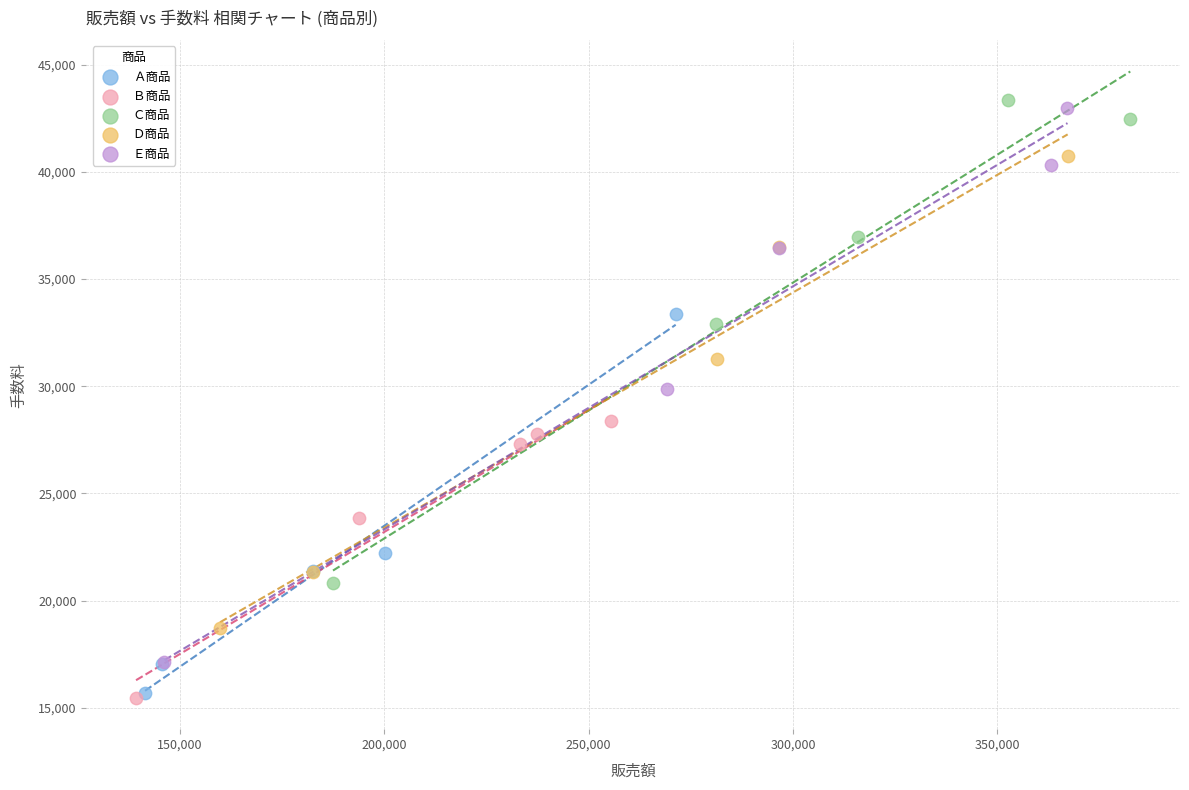

What are all the series names shown in the legend?

Ａ商品, Ｂ商品, Ｃ商品, Ｄ商品, Ｅ商品